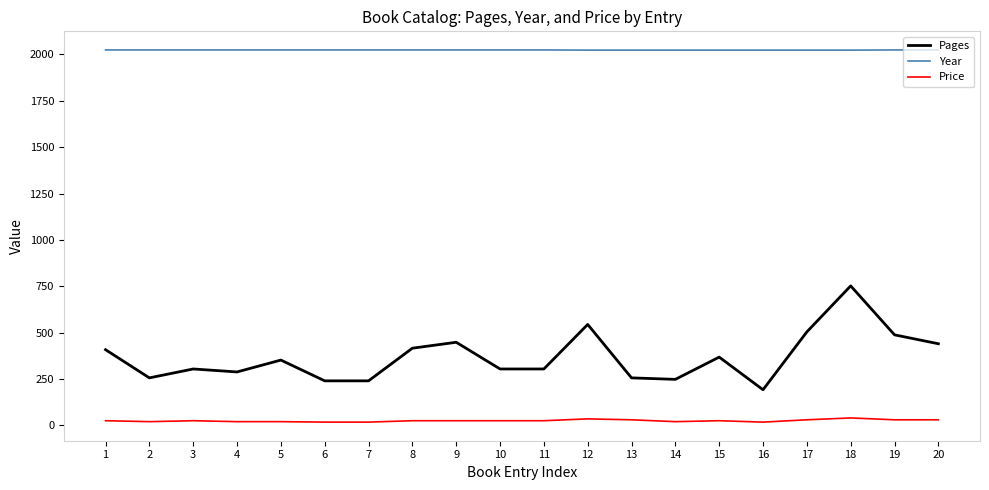

How many lines are shown in the chart?

3